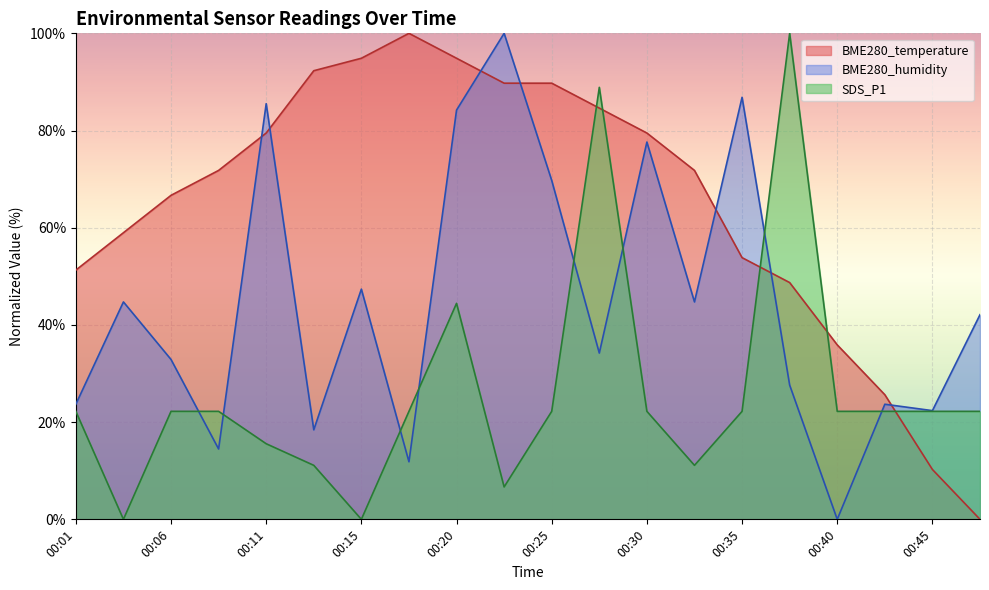

What is the value of the BME280_humidity point at the 13th from the left?

77.6